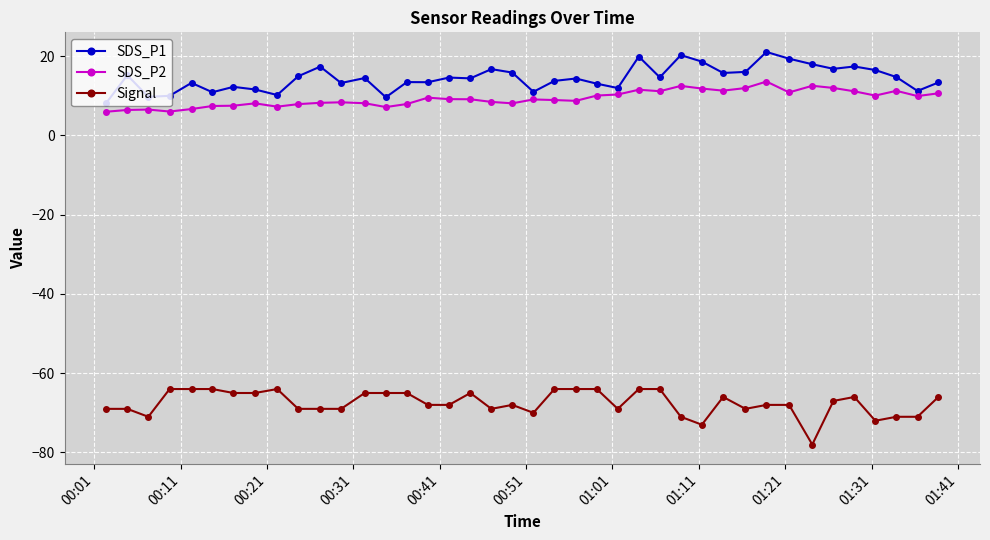

What is the value of the SDS_P2 point at the 38th from the left?

11.2